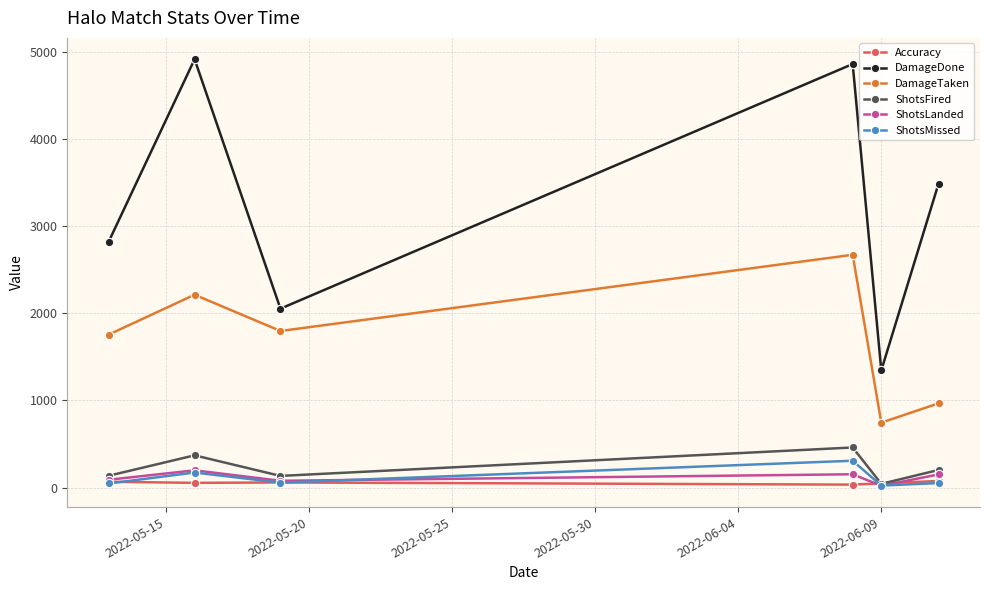

At how many categories does at least one series exceed 1607?

5